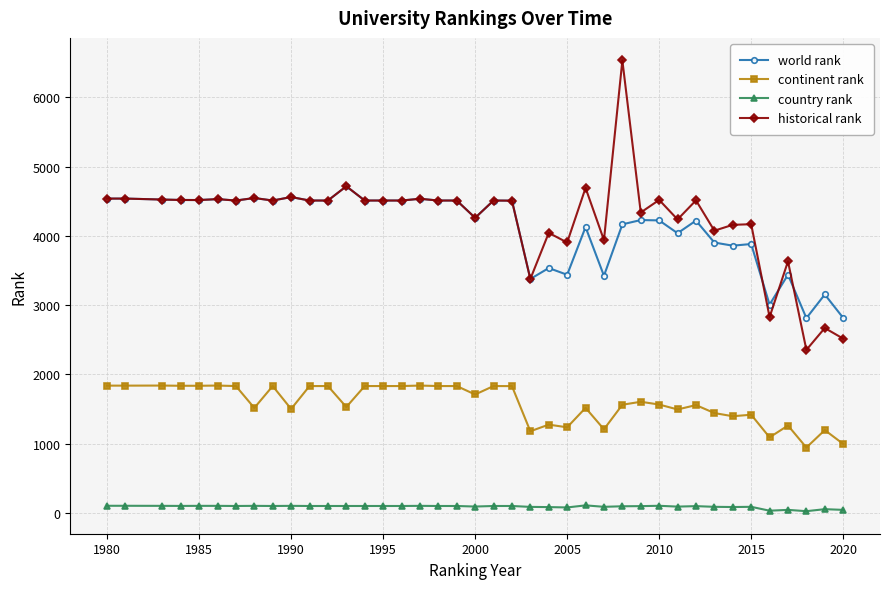

Which series has the largest range (max minus min)?

historical rank